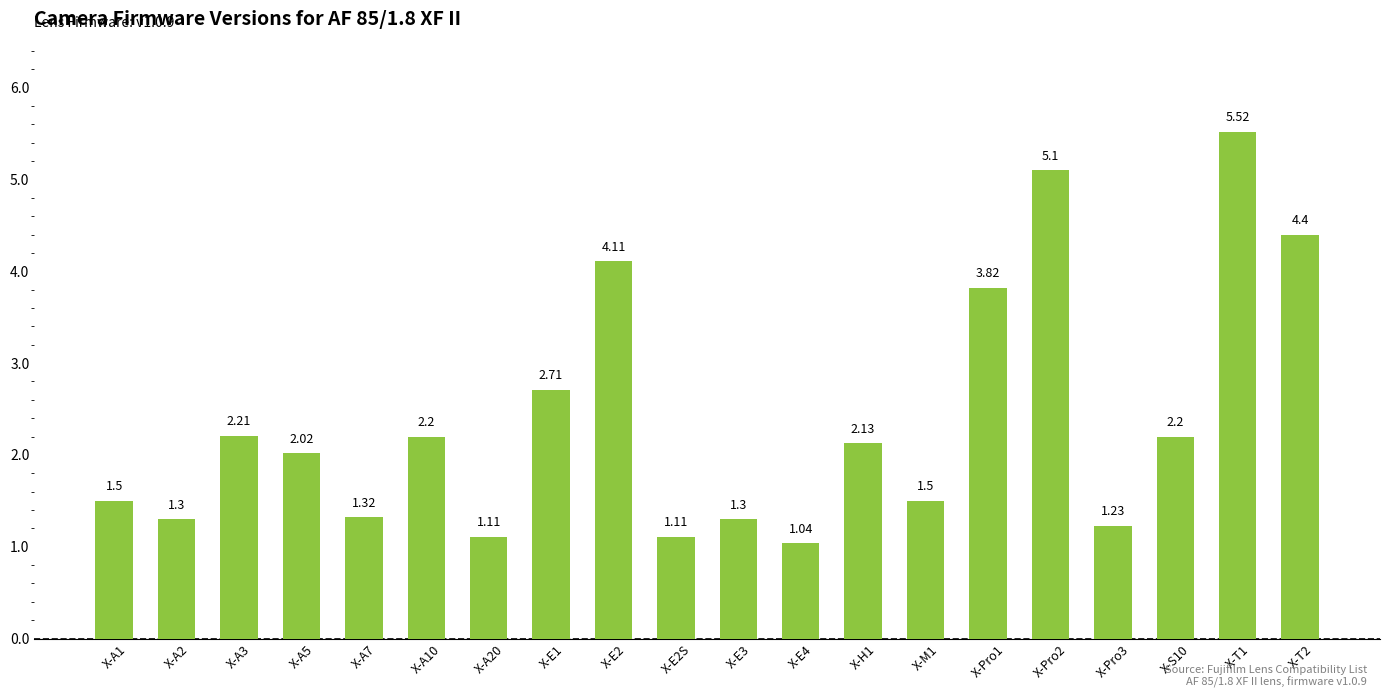

Between X-E3 and X-E1, which is larger?

X-E1